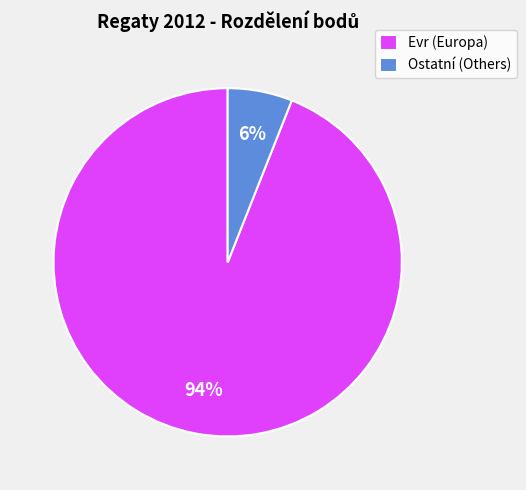

Is it true that Evr (Europa) is 94% of the pie?

True